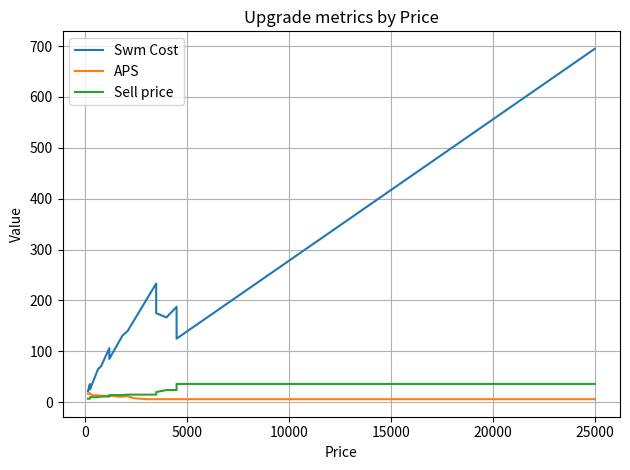

What is the difference between the maximum and minimum values in the Swm Cost series?

673.0